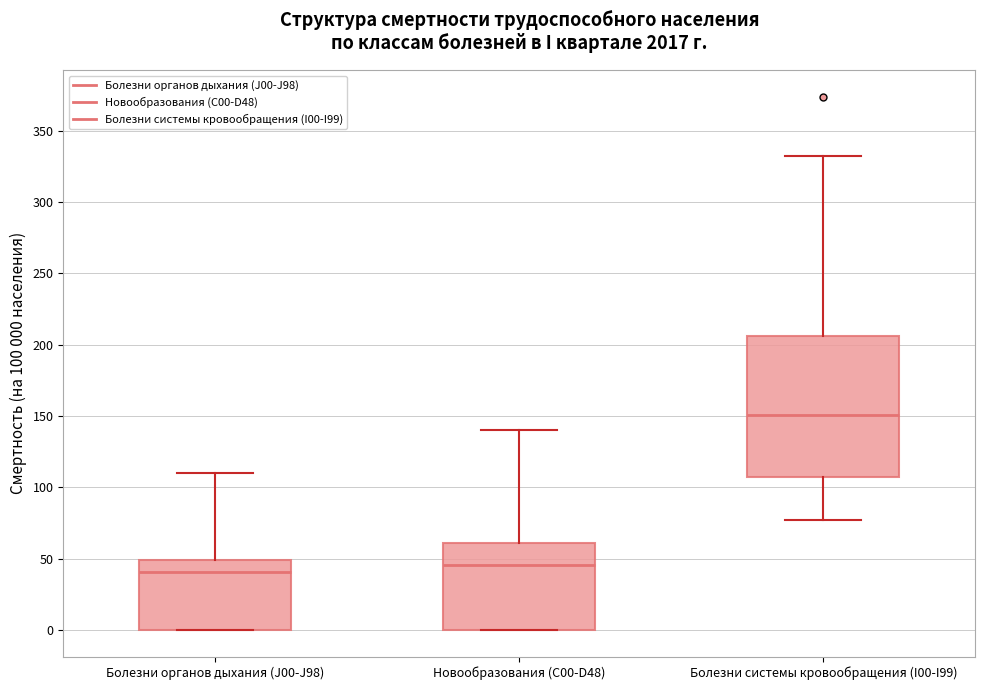

Reading left to right, transcribe this box plot: for each box, give where its median line is, the range the box spans, and where its two whiskers end, as read against the y-axis. The values are not printed on the chart, so give them approximately, as read against the axis.

Болезни органов дыхания (J00-J98): median 40, box 0 to 50, whiskers 0 to 110
Новообразования (C00-D48): median 45, box 0 to 60, whiskers 0 to 140
Болезни системы кровообращения (I00-I99): median 150, box 105 to 205, whiskers 75 to 330